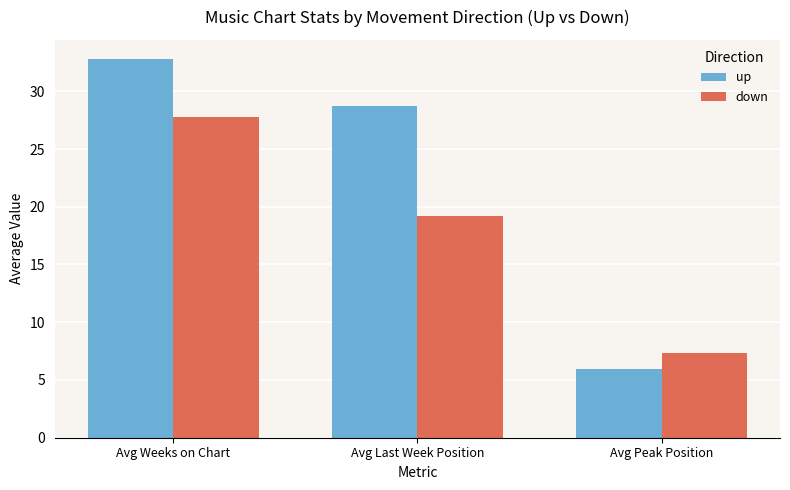

Which series changed the most between Avg Weeks on Chart and Avg Peak Position?

up